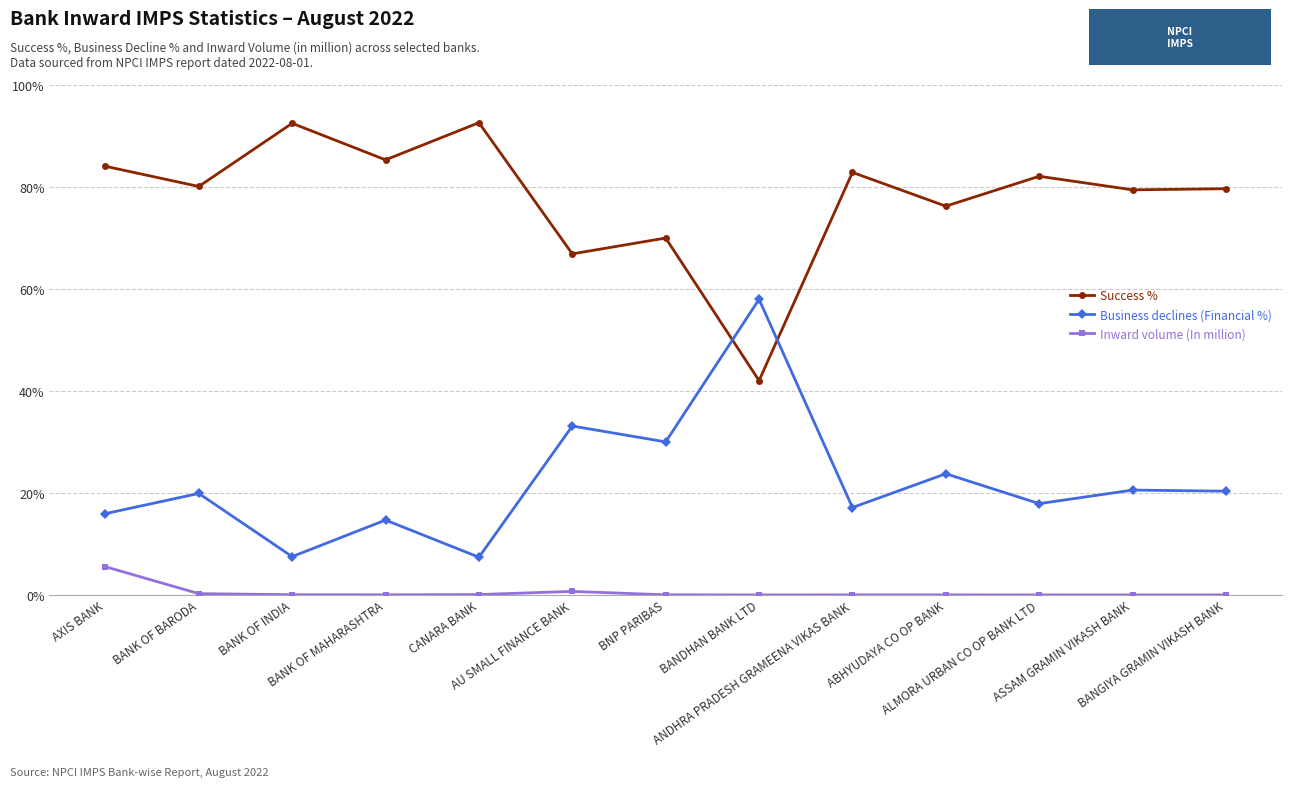

Which category has the lowest value in the Success % series?

BANDHAN BANK LTD